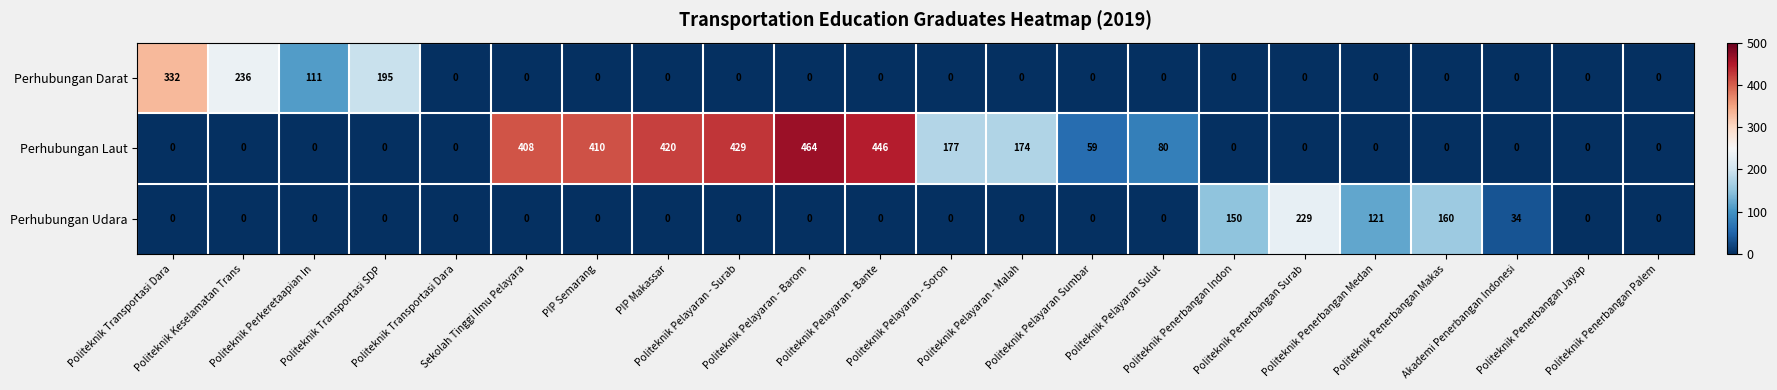

What is the difference between the highest and lowest values at Politeknik Transportasi SDP ?

195